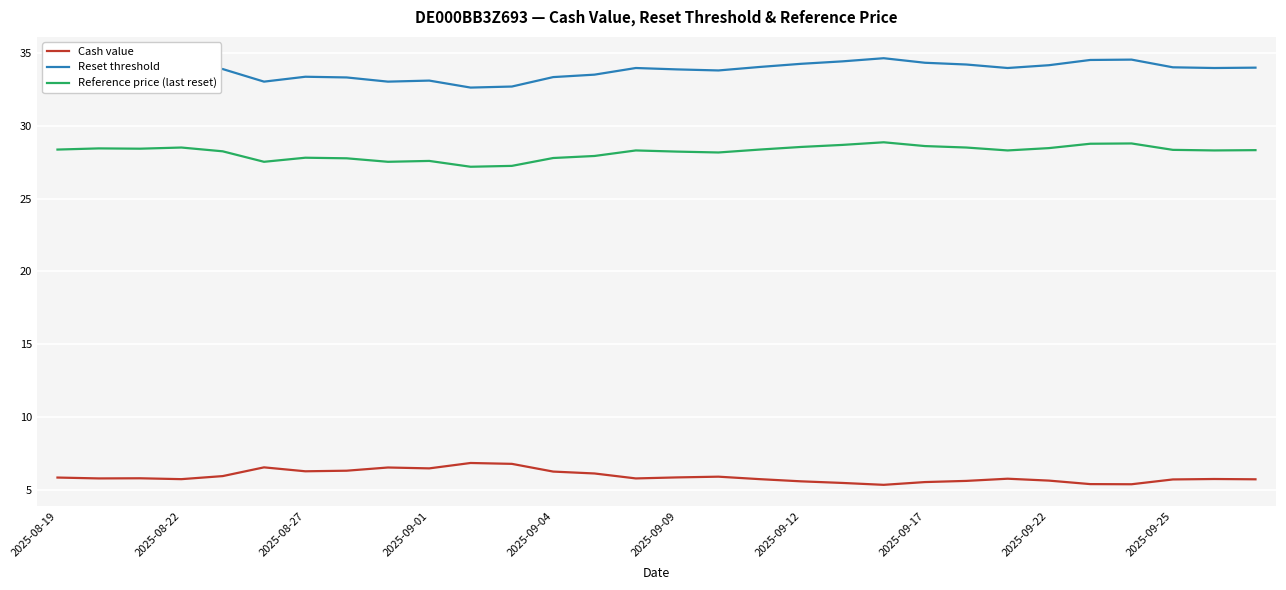

Rank the series by their maximum value, from lowest to highest.

Cash value, Reference price (last reset), Reset threshold